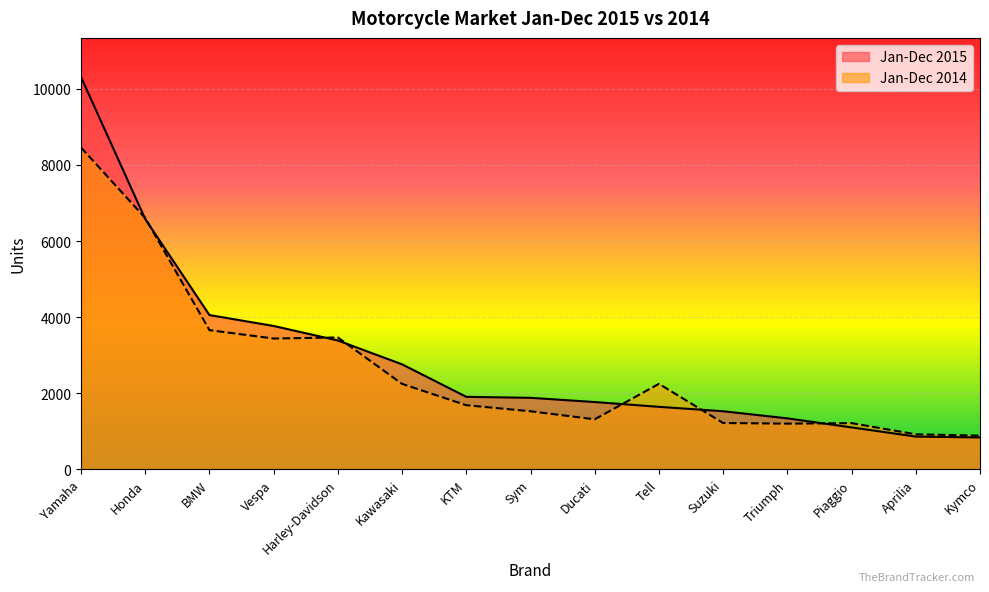

Which label corresponds to the largest value in the chart?

Yamaha